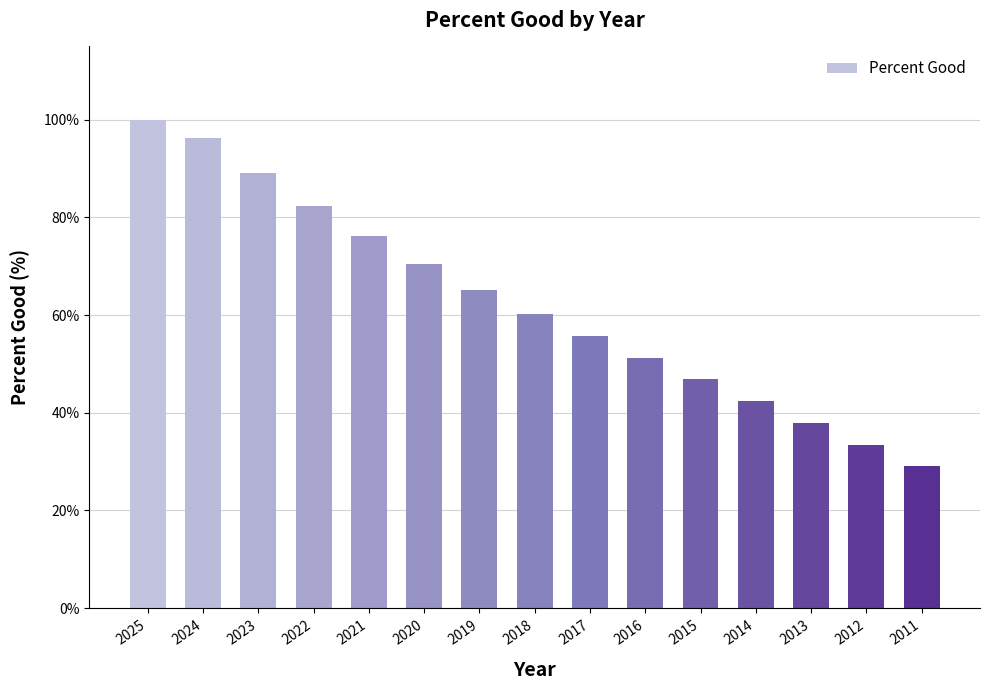

Reading left to right, extract all data points from this chart.

1.0	1.0	0.9	0.8	0.8	0.7	0.7	0.6	0.6	0.5	0.5	0.4	0.4	0.3	0.3